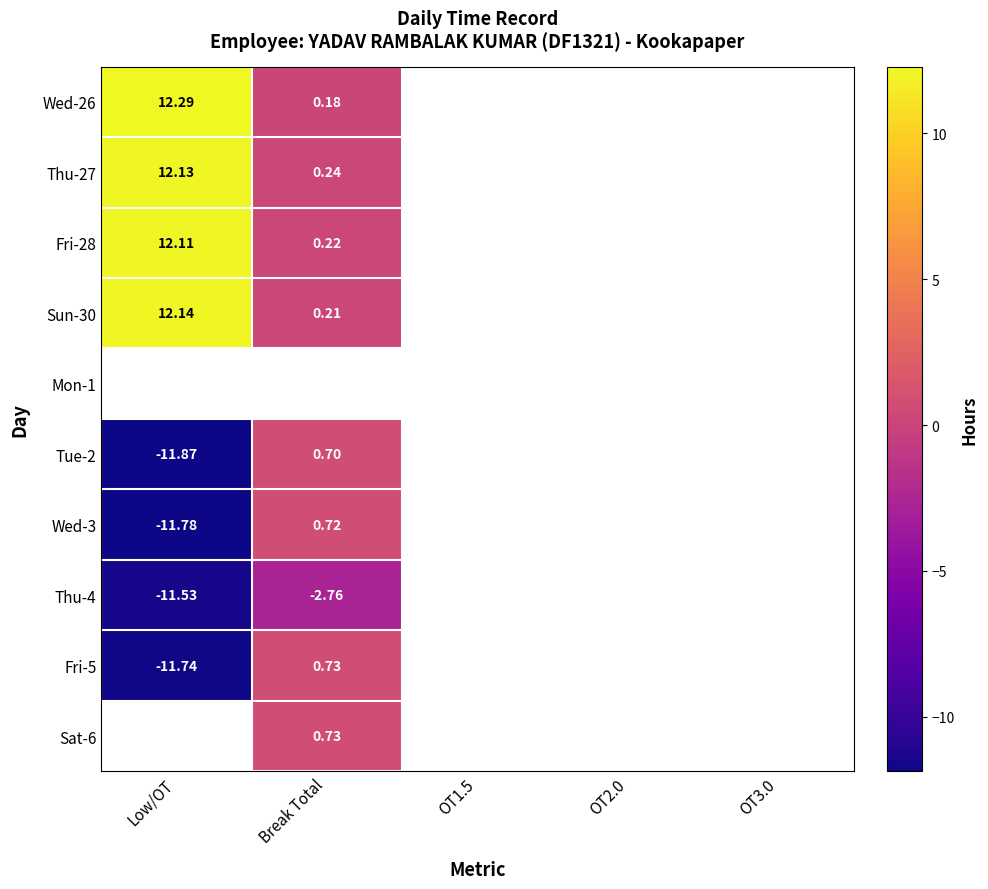

Rank the categories by Fri-5 value from lowest to highest.

Low/OT, OT1.5, OT2.0, OT3.0, Break Total